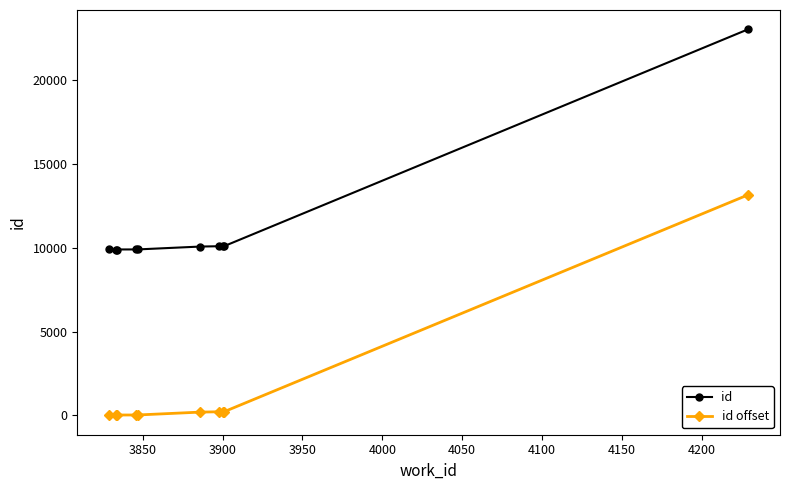

What is the maximum value shown in the chart?

23000